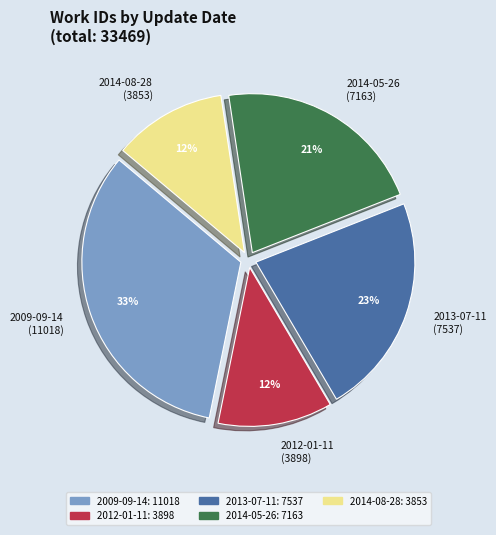

To the nearest percent, what is the difference between the largest and smallest slice percentages?

21%